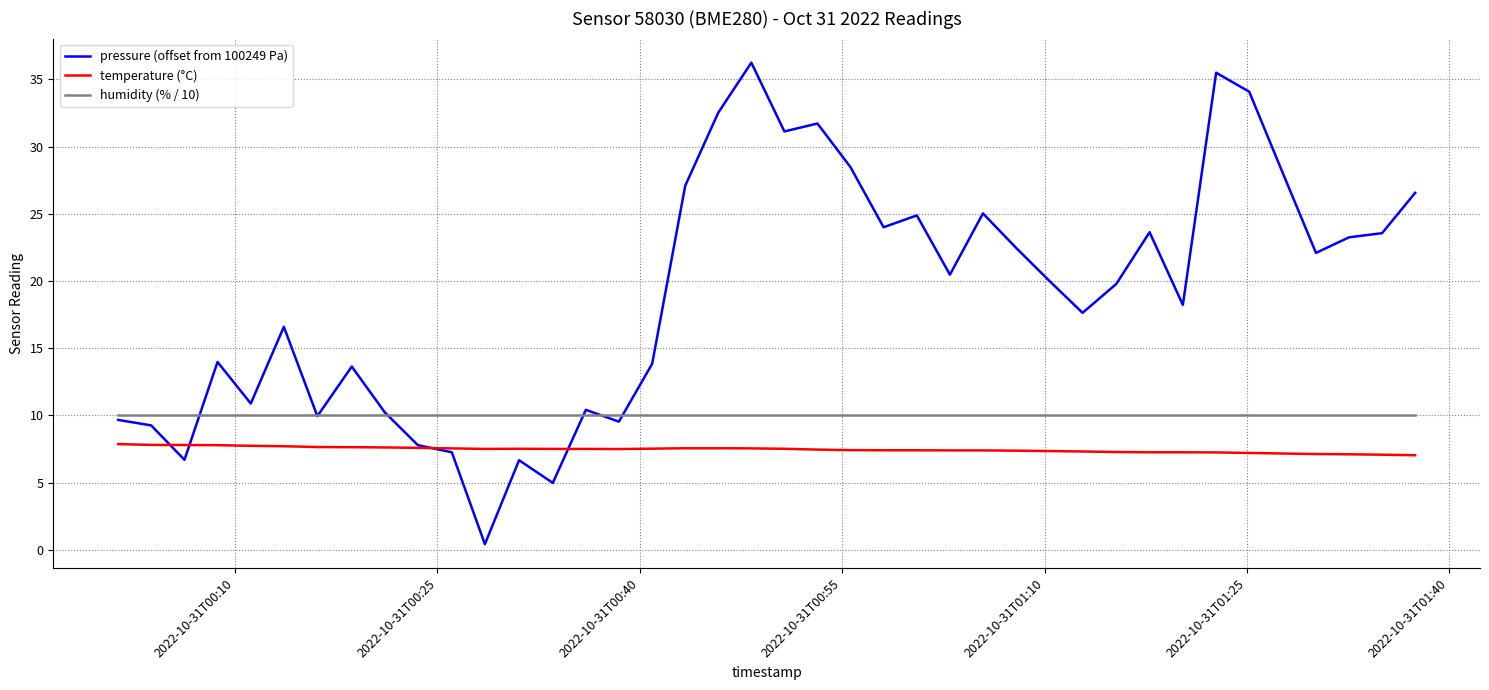

Which series has the widest spread of values?

pressure (offset from 100249 Pa)